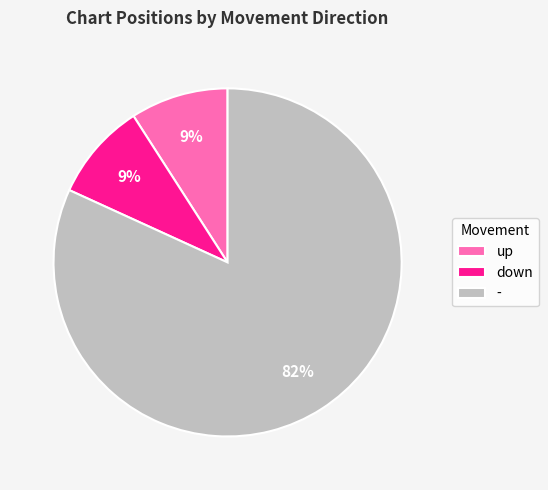

To the nearest percent, what is the combined percentage of down and up?

18%